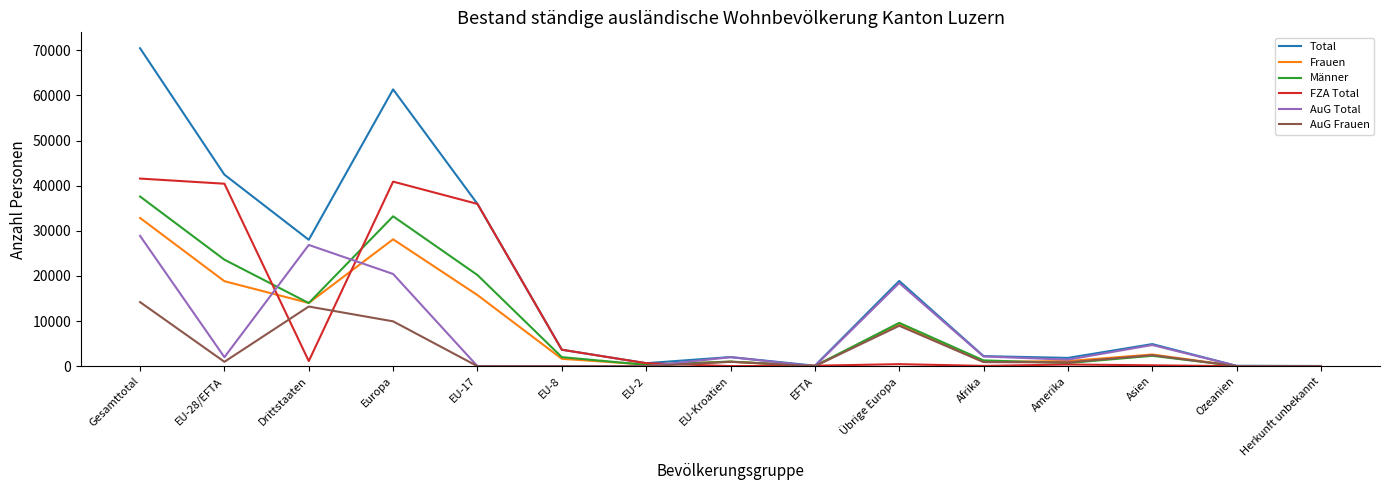

Rank the series by their maximum value, from lowest to highest.

AuG Frauen, AuG Total, Frauen, Männer, FZA Total, Total